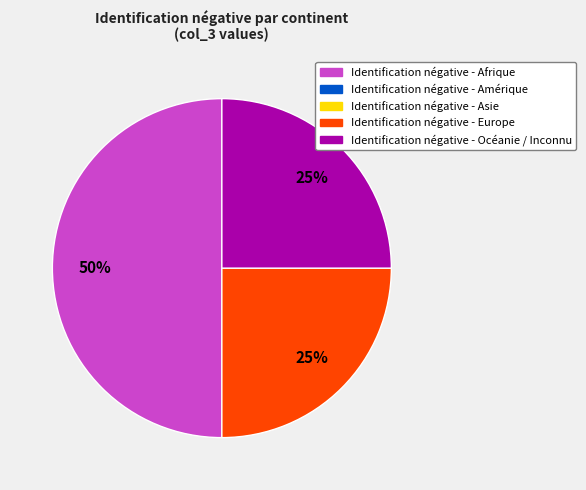

To the nearest percent, what is the average slice percentage?

33%